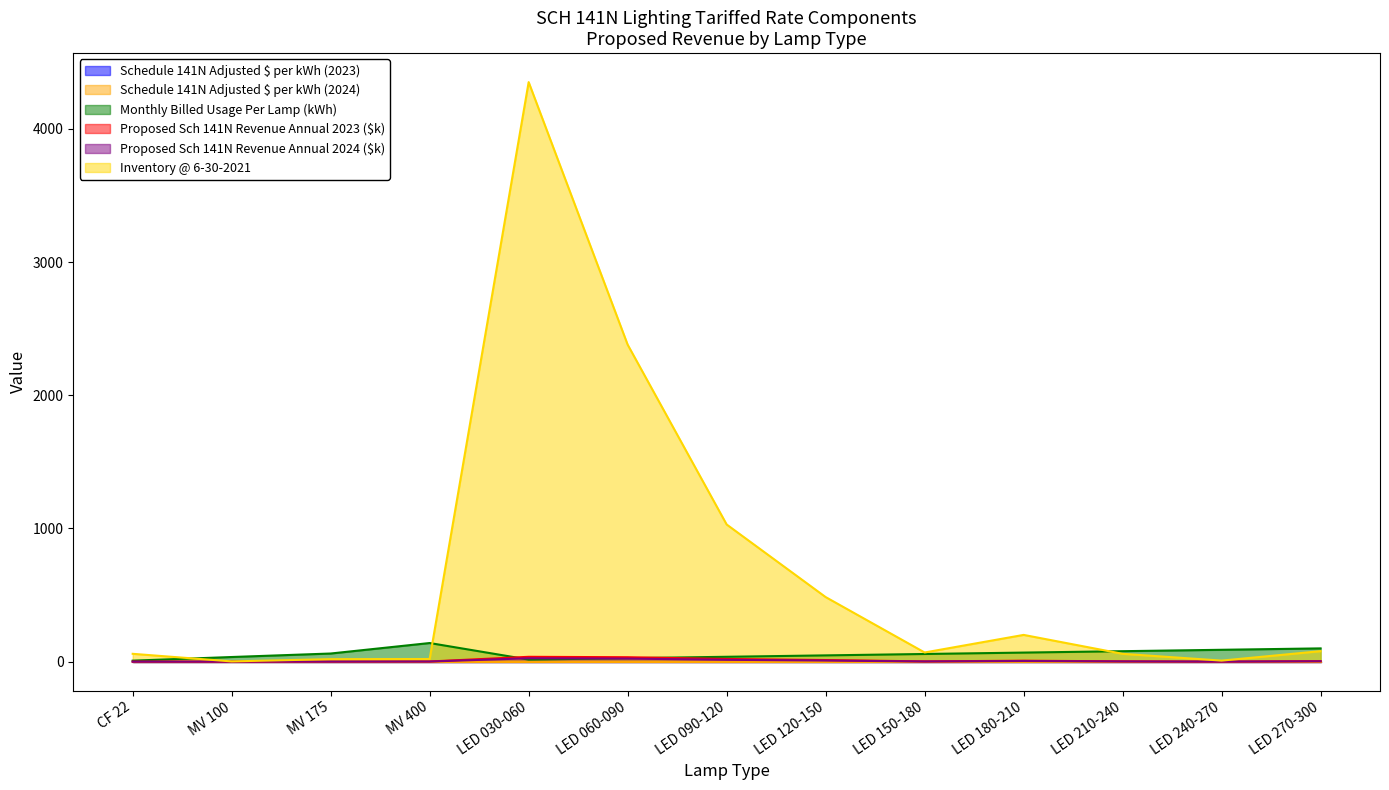

What is the sum of all Inventory @ 6-30-2021 values?

8762.0